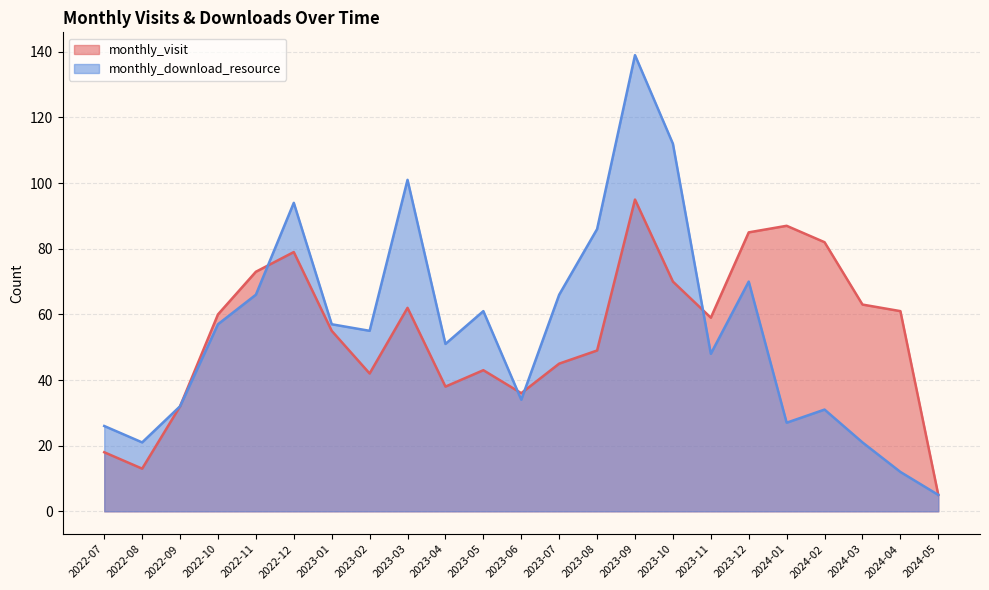

Is it true that monthly_download_resource equals 57 at 2023-01?

True